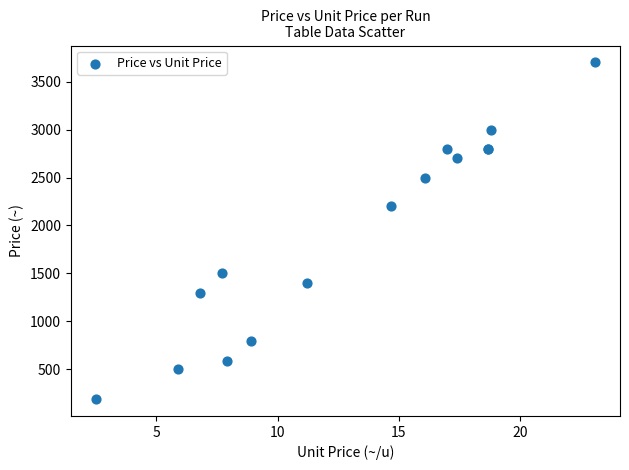

What Y value in the scatter plot is closest to 1945?

2200